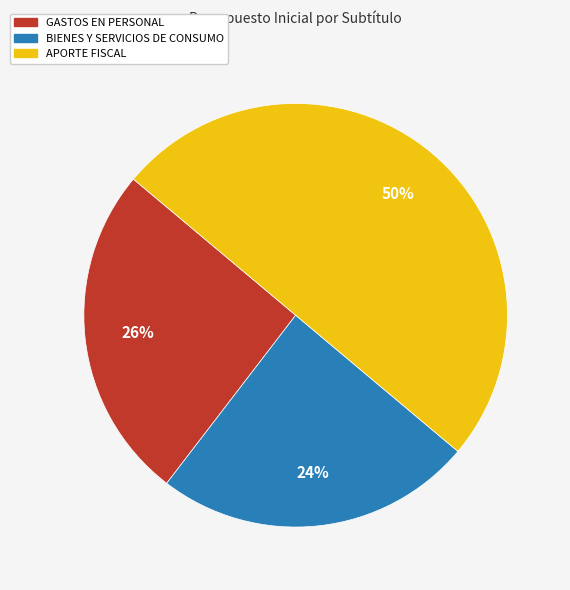

True or false: GASTOS EN PERSONAL accounts for 26% of the total.

True